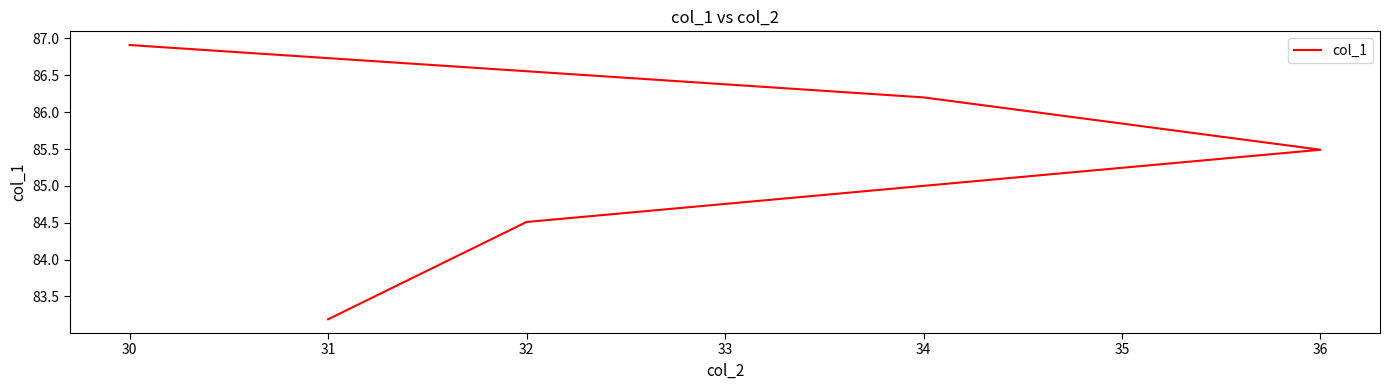

How many values are below 85?

2